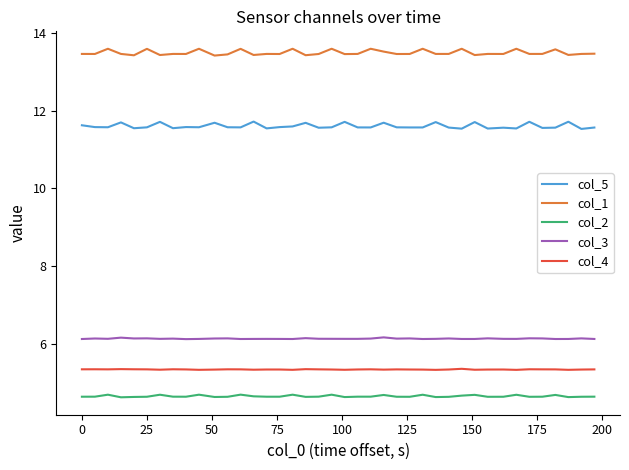

List the series in order of their peak value, highest first.

col_1, col_5, col_3, col_4, col_2